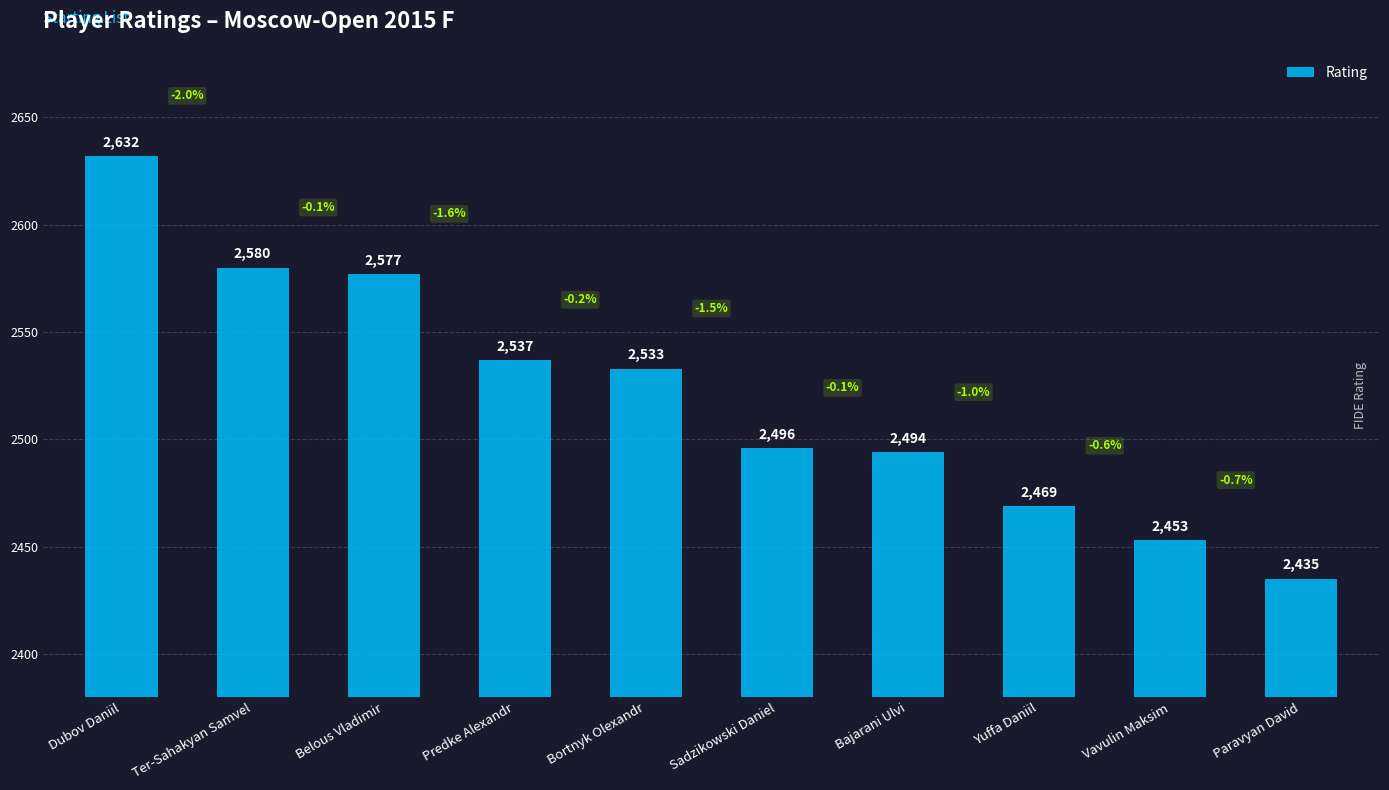

Approximately how many times larger is the value at Sadzikowski Daniel compared to Dubov Daniil?

0.9